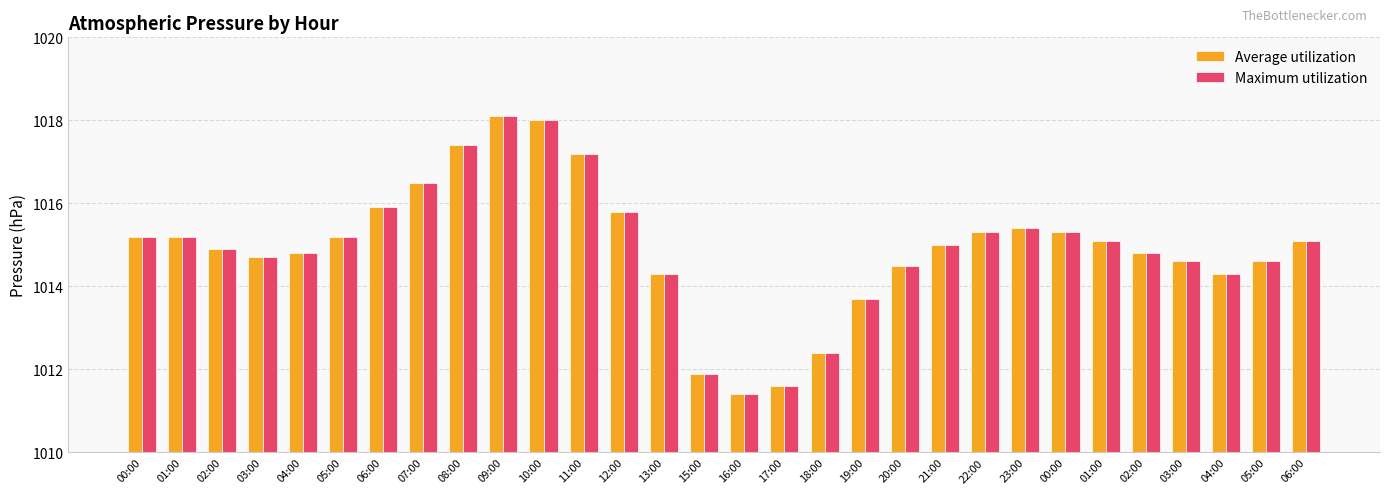

Which series has the largest total across all categories?

Average utilization